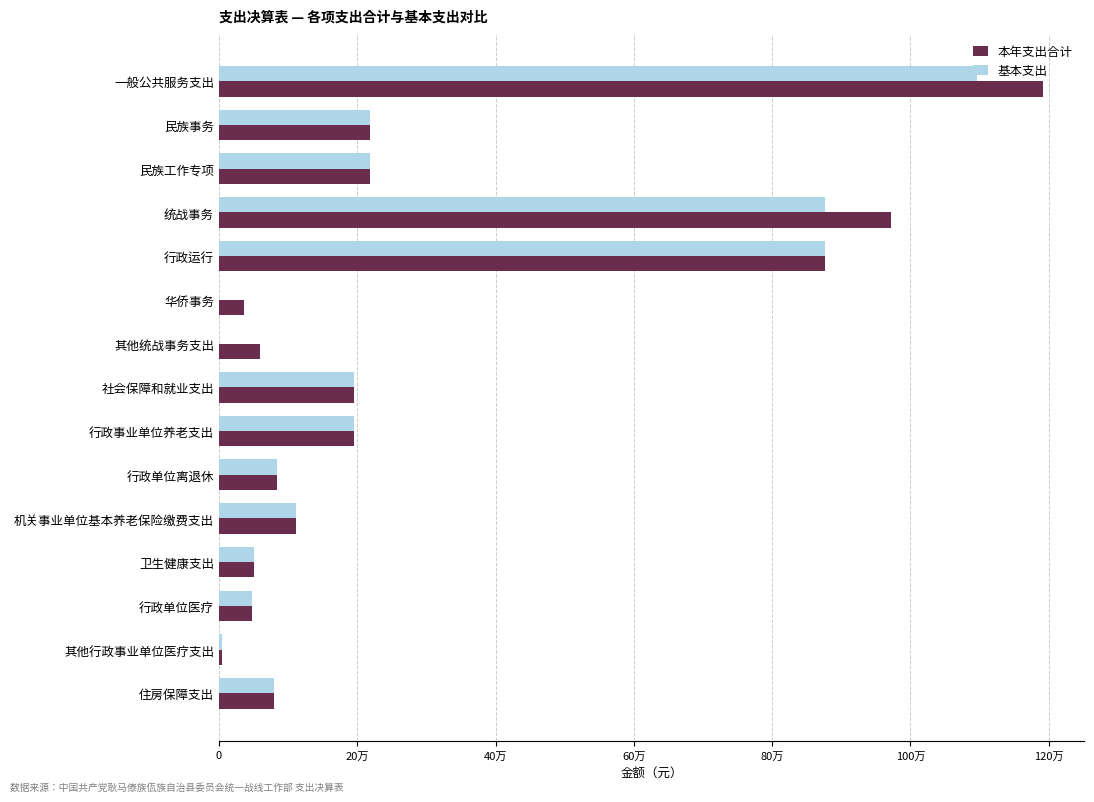

Which series has the widest spread of values?

本年支出合计